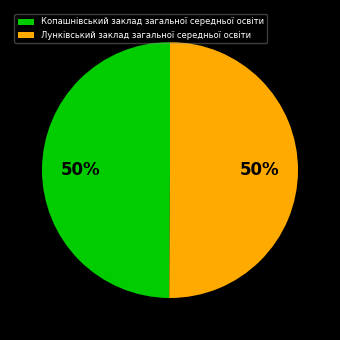

To the nearest percent, what percentage of the pie is Копашнівський заклад загальної середньої освіти?

50%